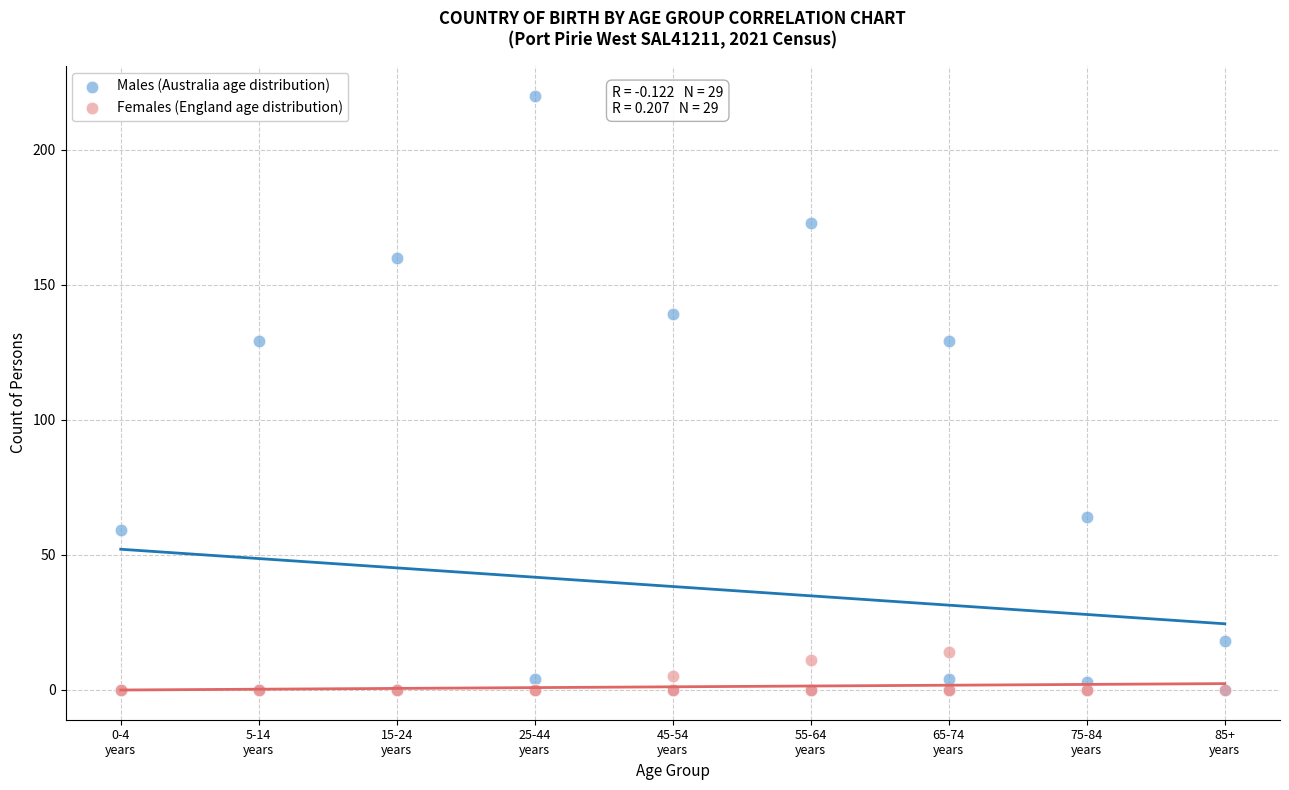

Which series contains the highest Y value?

Males (Australia age distribution)